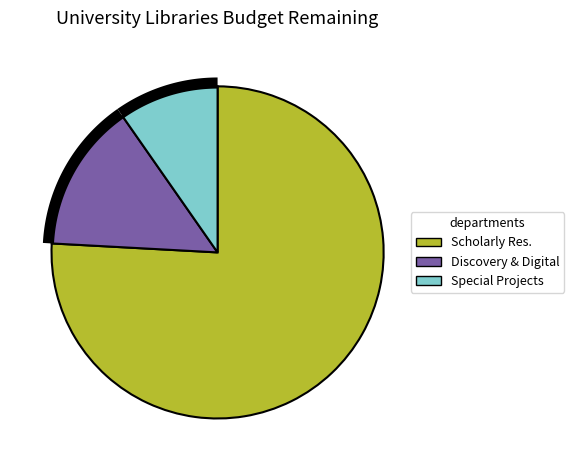

To the nearest percent, what is the combined percentage of SPECIAL PROJECTS and SCHOLARLY RESOURCES & SERVICES?

86%